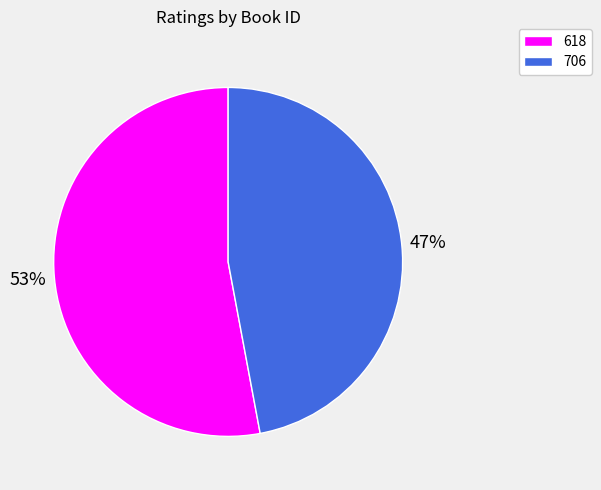

To the nearest percent, what is the difference between the largest and smallest slice percentages?

6%